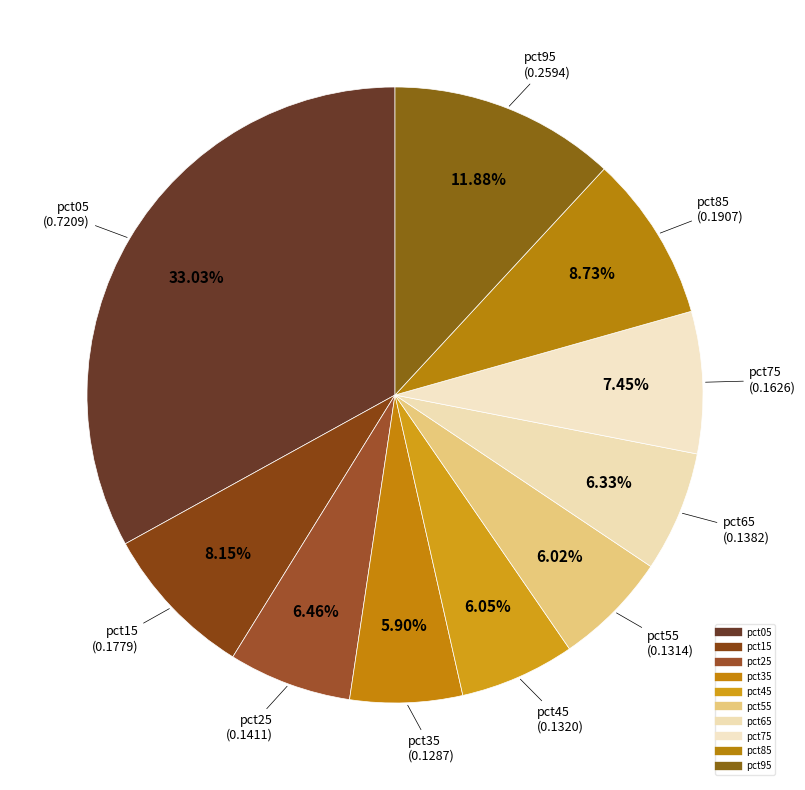

Is there a majority slice in this chart?

No